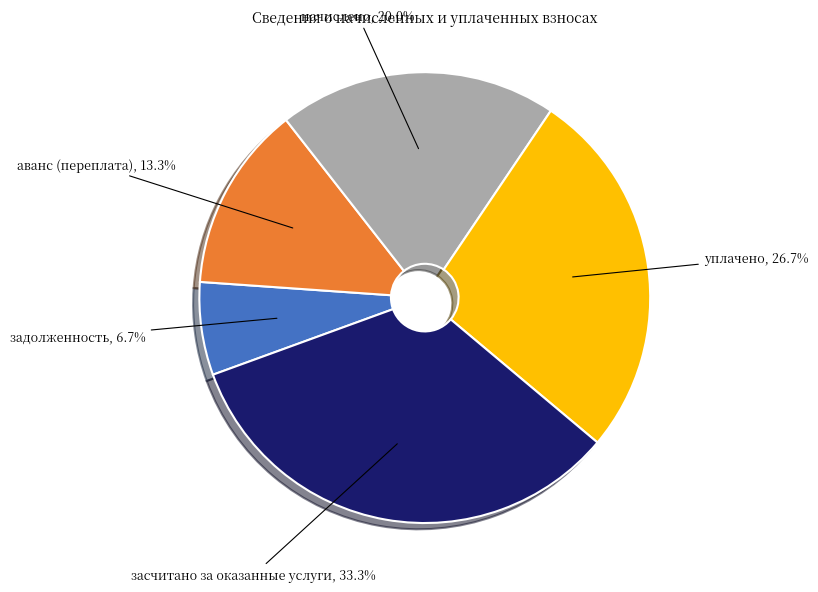

Is there any slice that represents more than half of the pie?

No